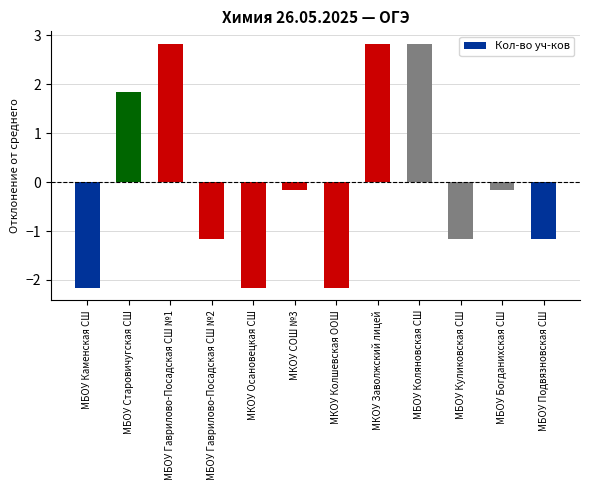

How many data points does each series have?

12